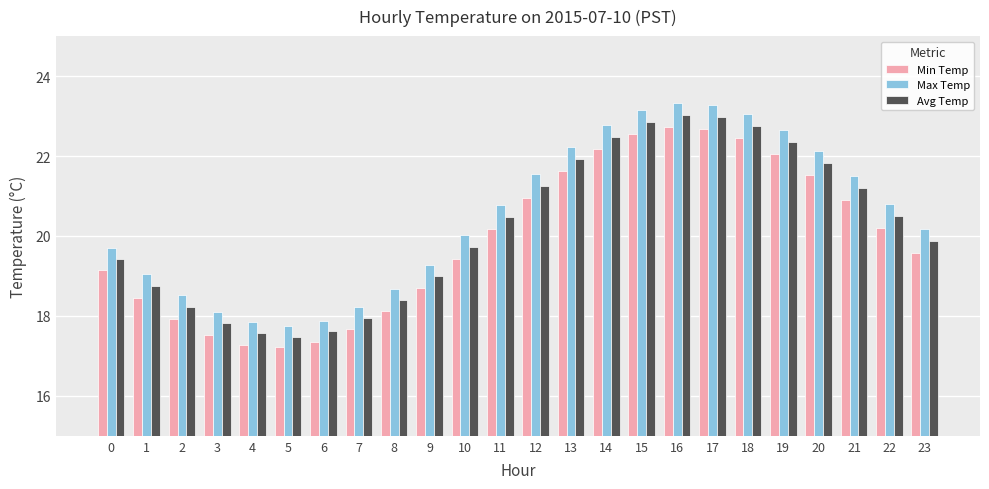

The Max Temp series shows 23.3 at 16. True or false?

True